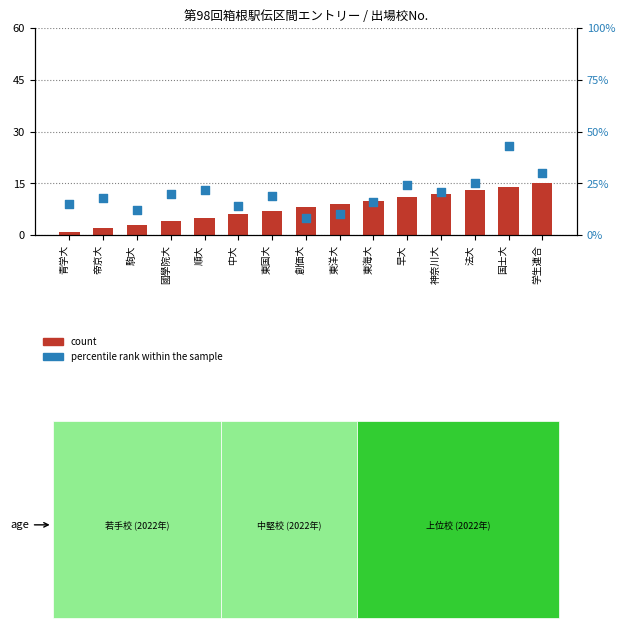

Is the value of percentile rank within the sample at 東国大 greater than the value of count at 帝京大?

Yes